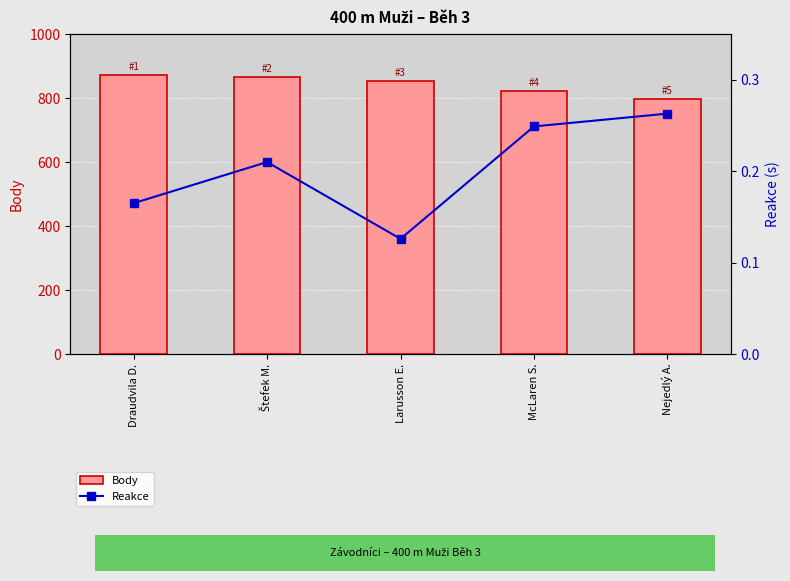

What is the approximate value of Body at Štefek M.?

865.0